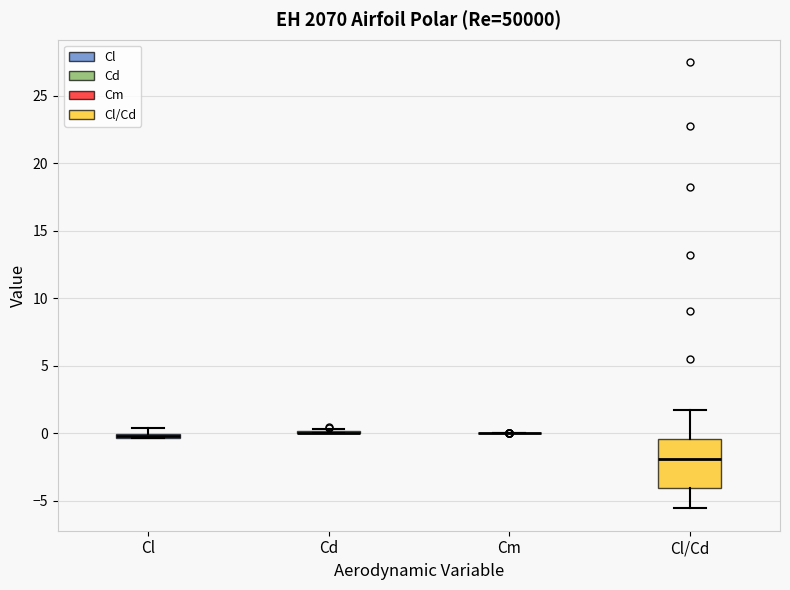

Comparing the boxes themselves (not the whiskers), which one is the tallest?

Cl/Cd